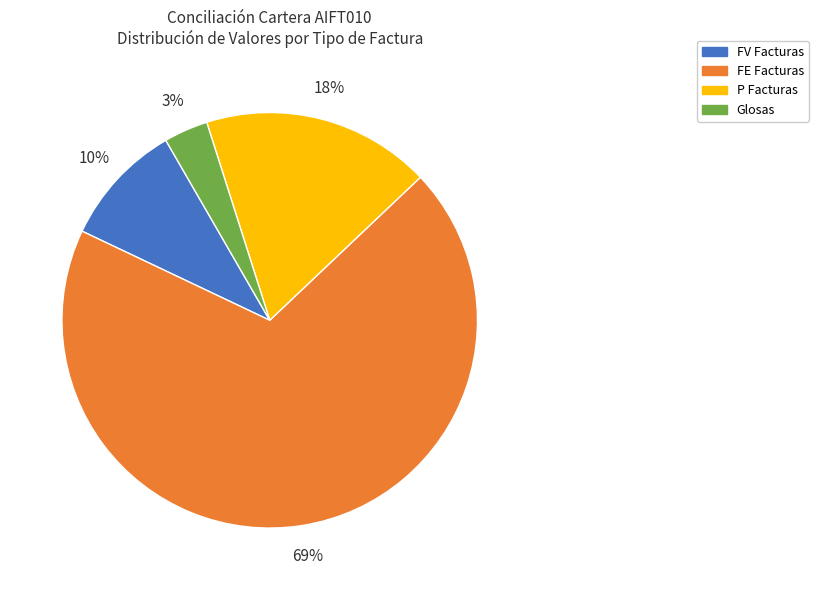

Is the sum of P Facturas and FV Facturas greater than half?

No